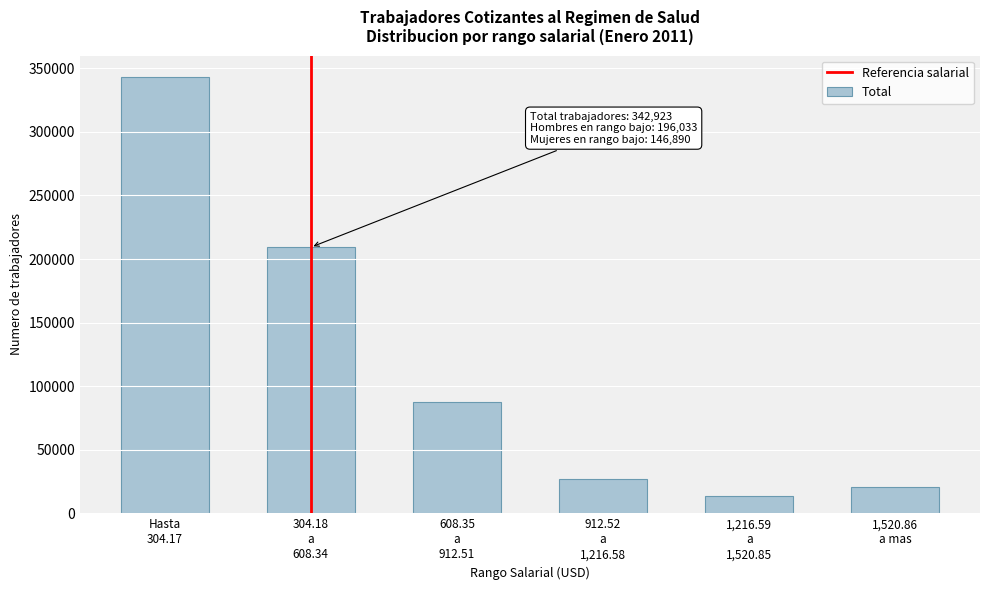

Reading left to right, list all the values displayed in this chart.

342923	209283	87612	26781	13513	20905